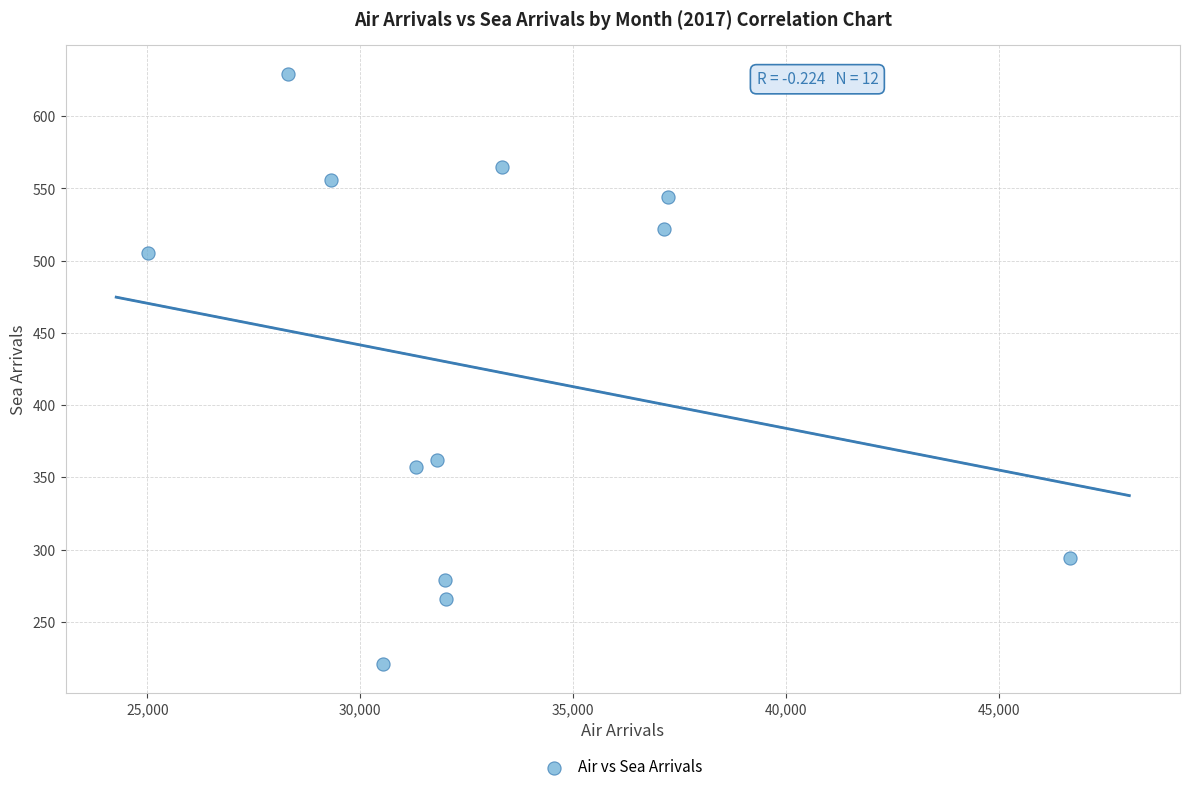

What is the range of X values (max minus min)?

21643